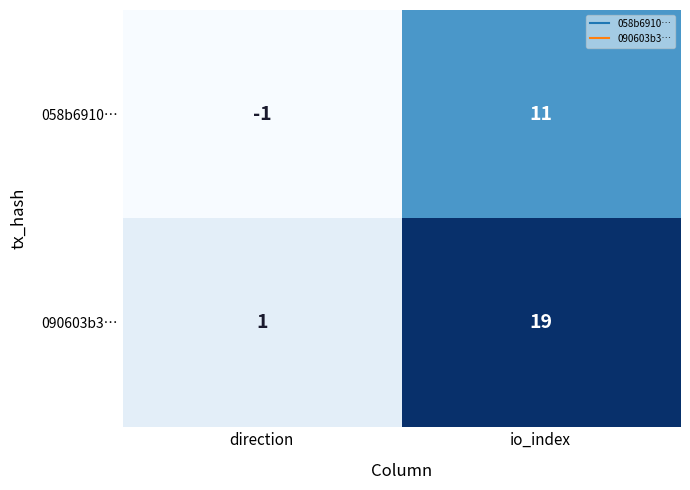

Which category has the highest value in the 090603b3… series?

io_index